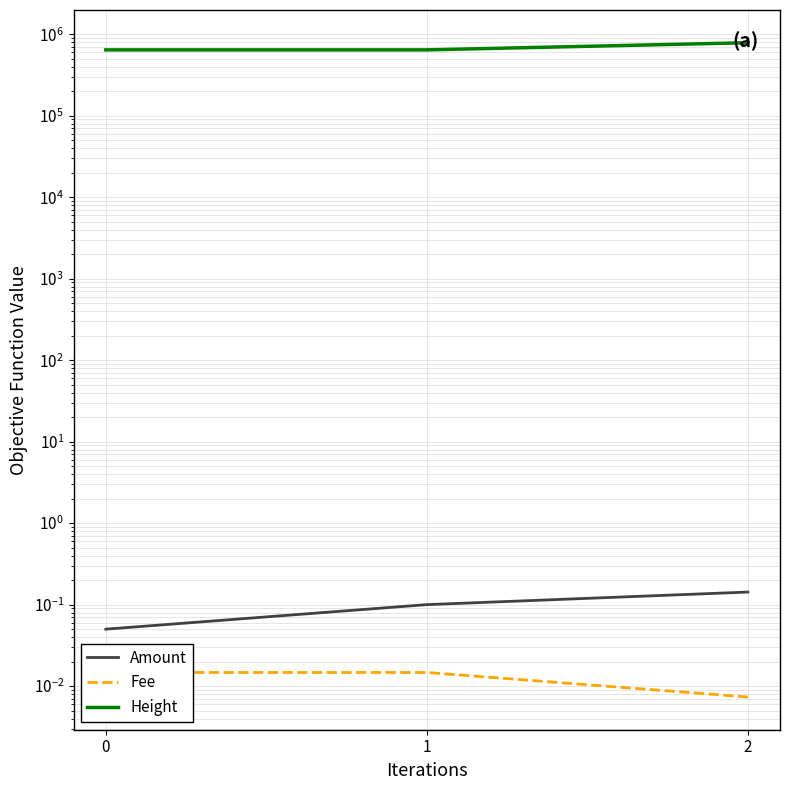

Where is Fee nearest to the value 0?

2